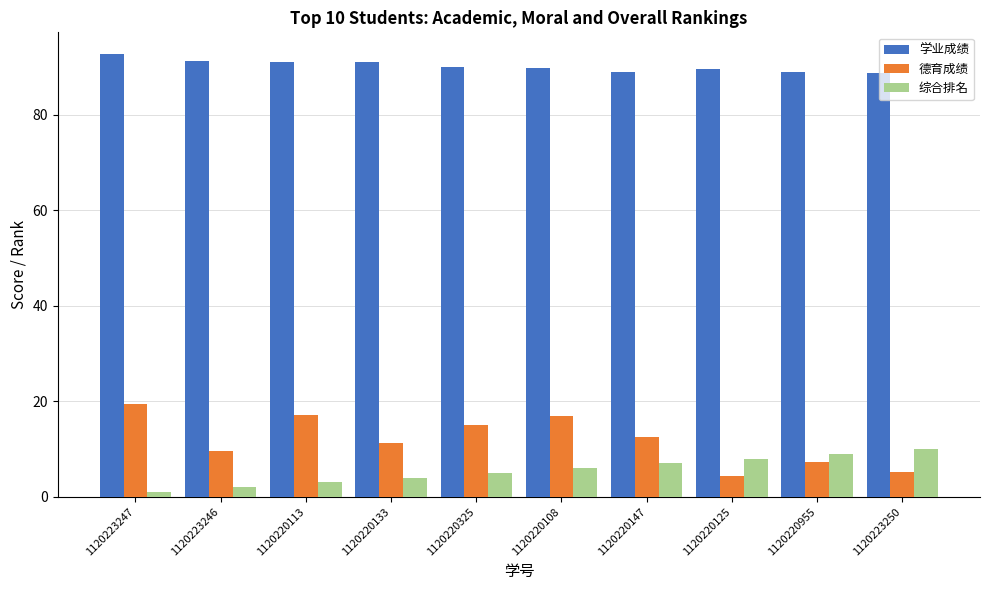

Which series has the largest range (max minus min)?

德育成绩